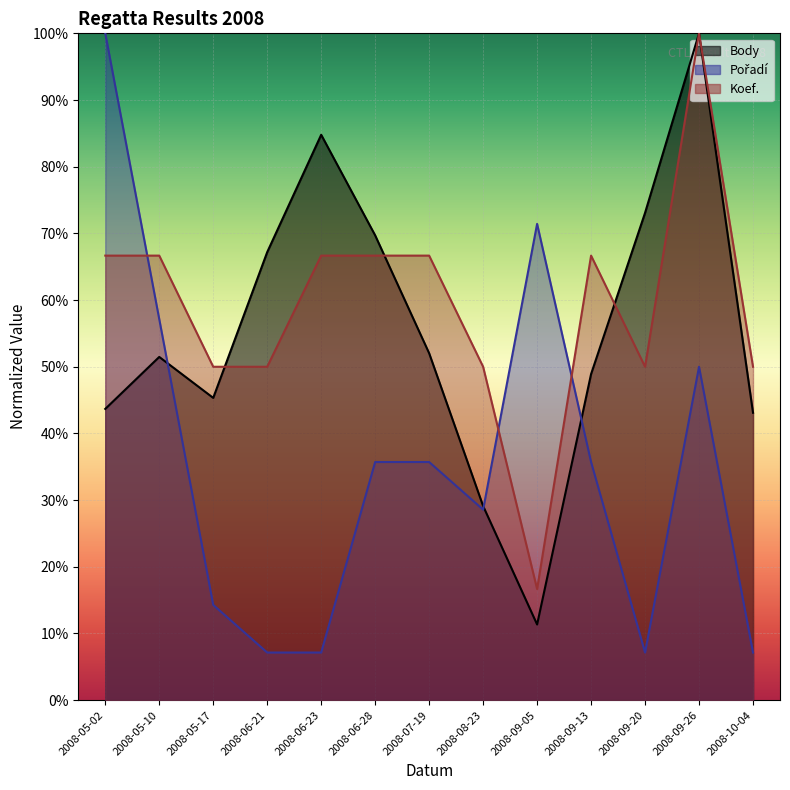

What is the label of the 10th point from the left?

2008-09-13